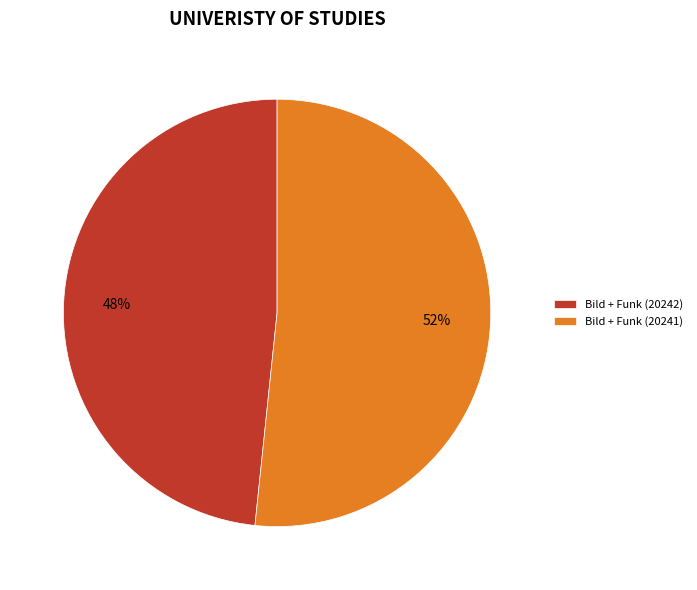

Which slice is the largest?

Bild + Funk (20241)